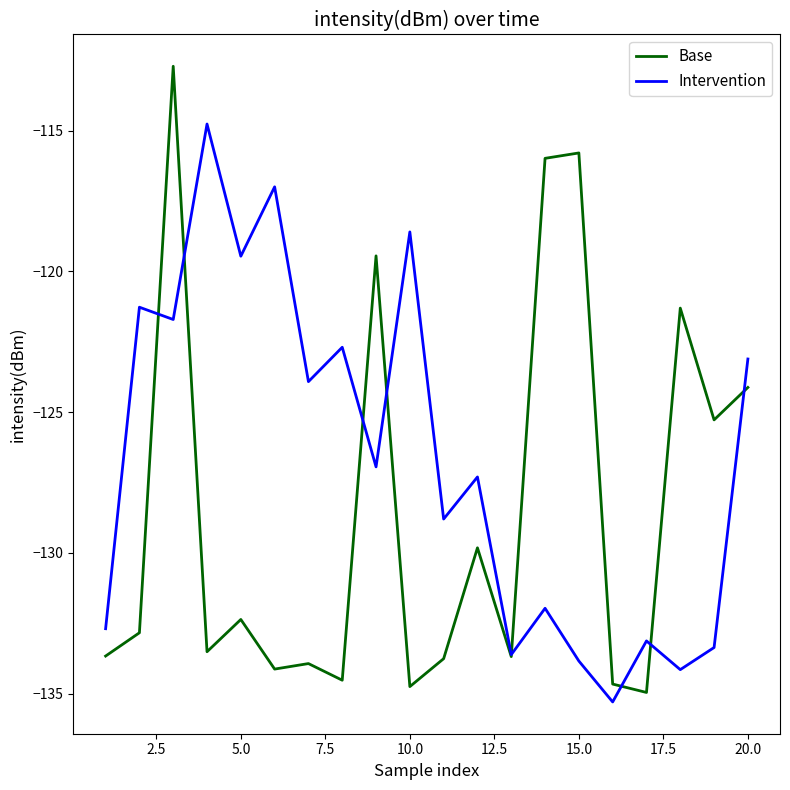

Which series has the widest spread of values?

Base